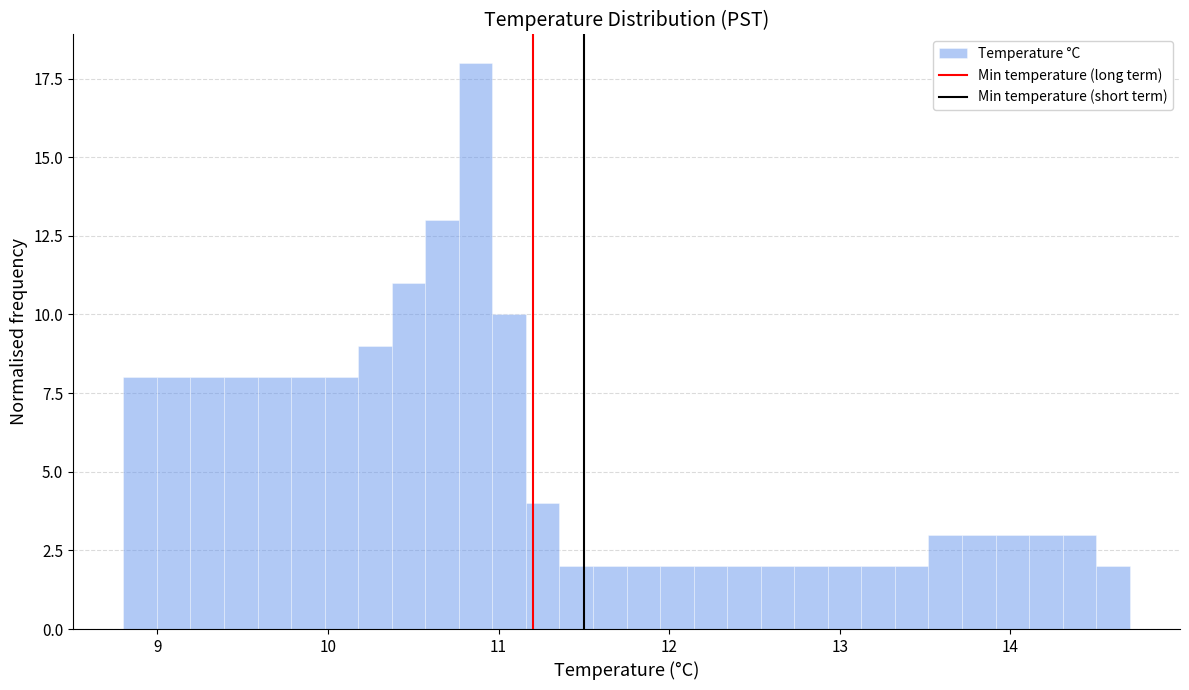

Around what value on the x-axis is the tallest bar? Give the approximate position of its centre, as read against the axis.

10.9